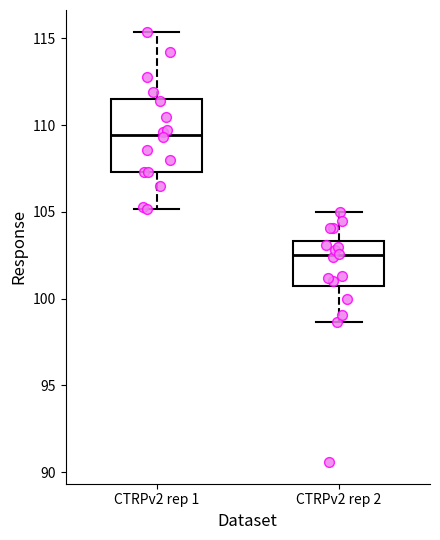

Where is the upper edge of the box for CTRPv2 rep 1 on the y-axis? The values are not printed on the chart, so give them approximately, as read against the axis.

111.5